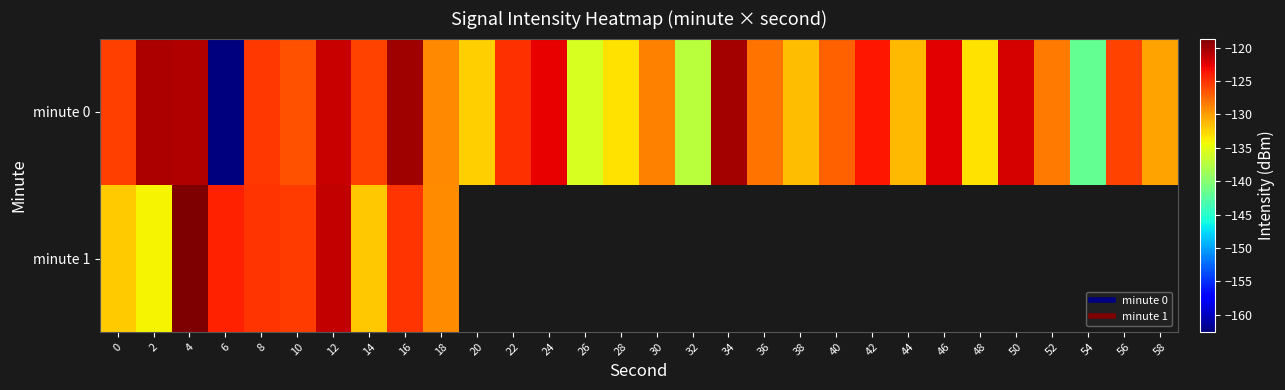

Which category has the highest value across all series?

4